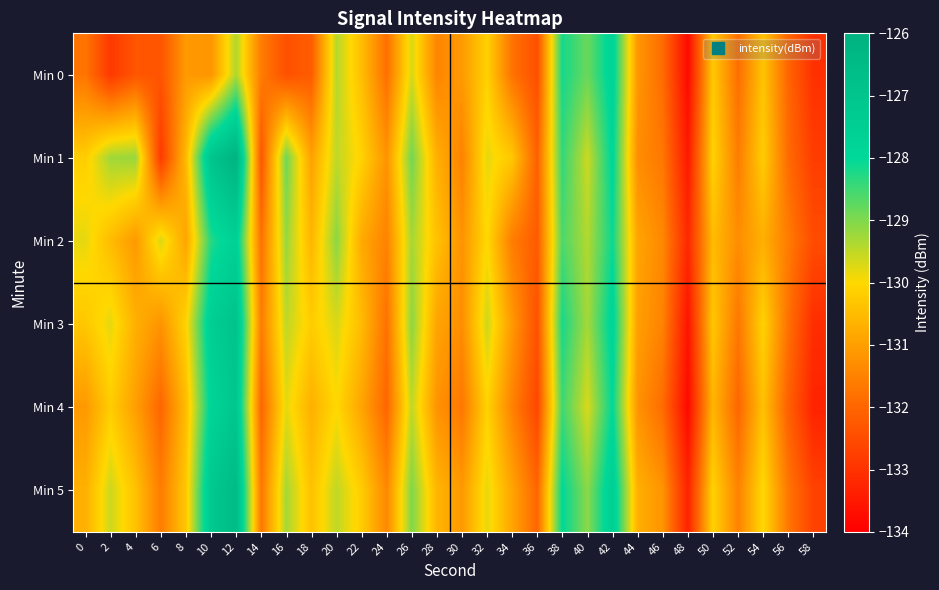

What is the total value across all series at 28?

-785.3